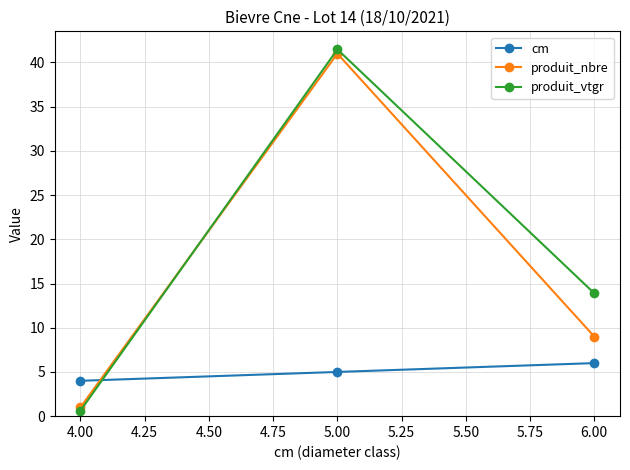

List the series in order of their peak value, highest first.

produit_vtgr, produit_nbre, cm